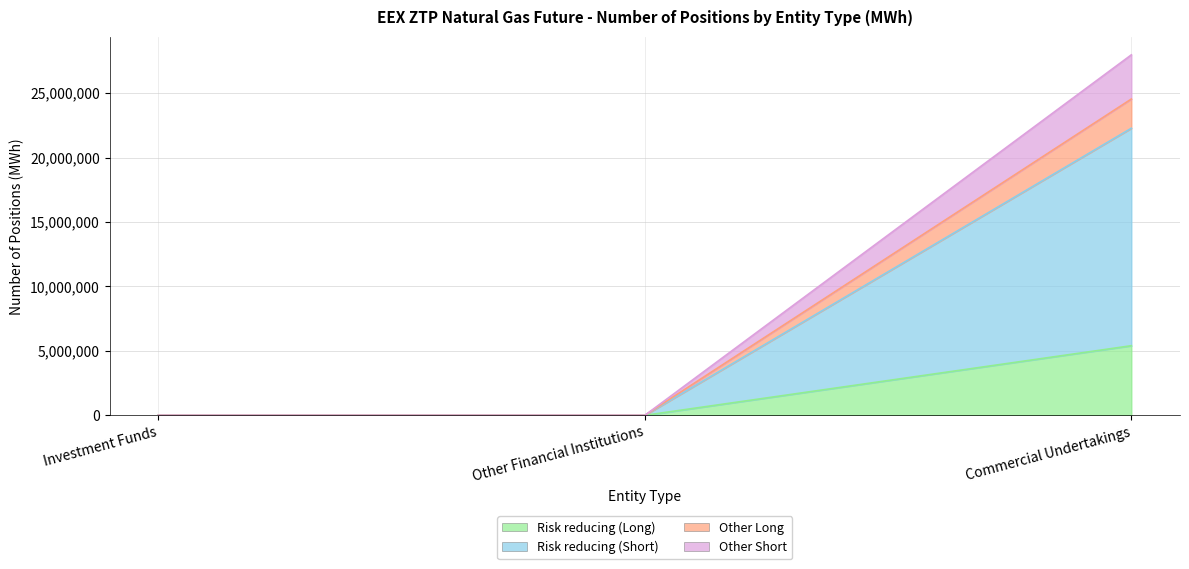

At which label does Risk reducing (Short) reach its peak?

Commercial Undertakings